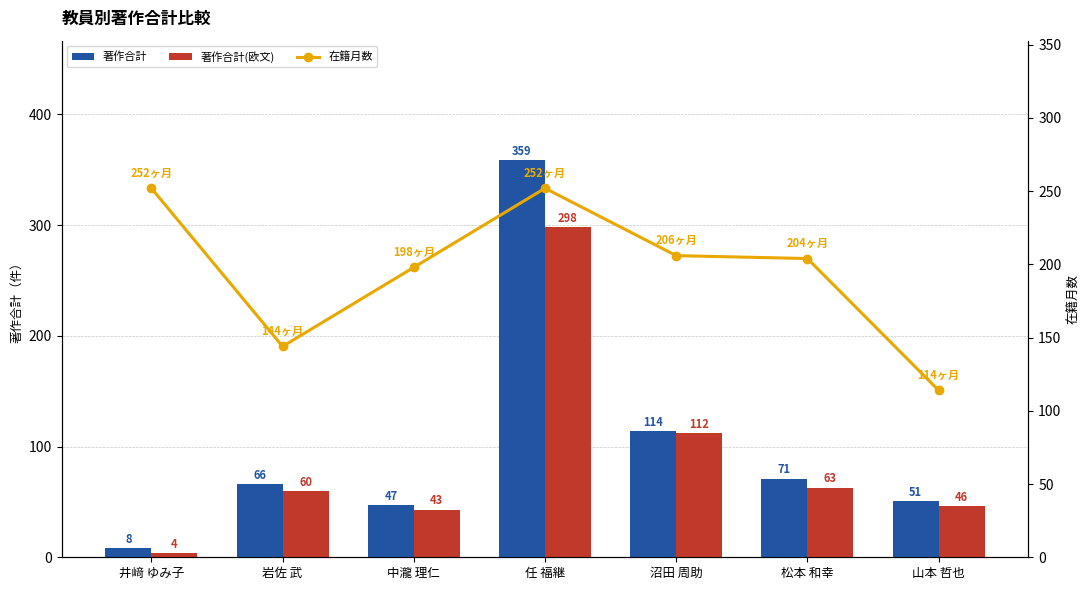

What is the highest value of the 著作合計 series?

359